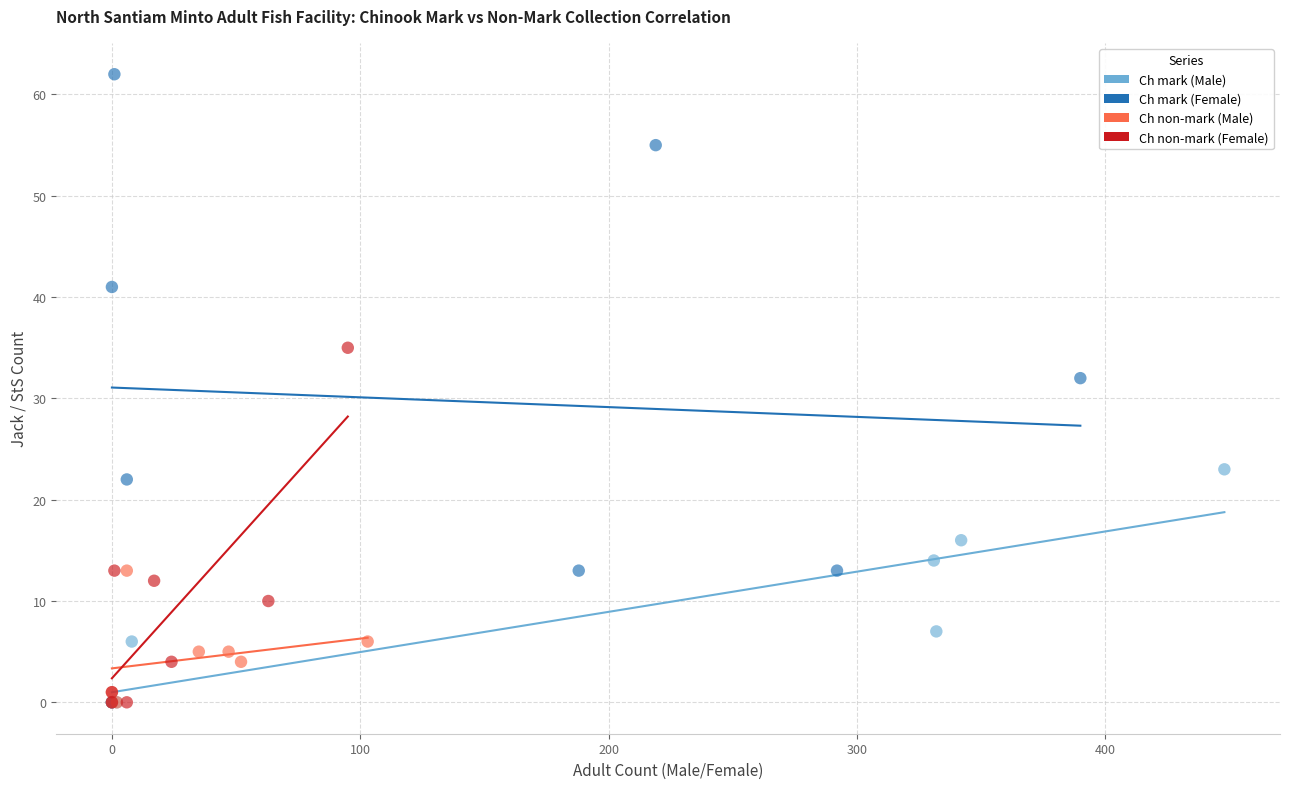

Which series has the largest Y range (max minus min)?

Ch mark (Female)